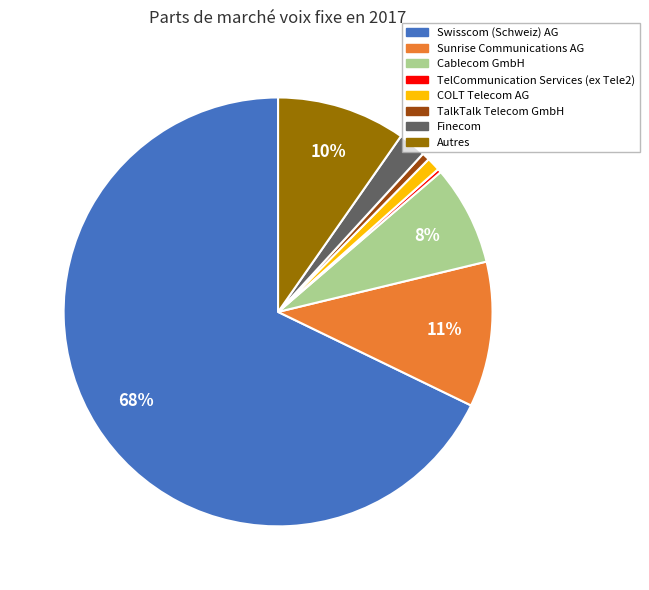

Does any single category account for the majority?

Yes